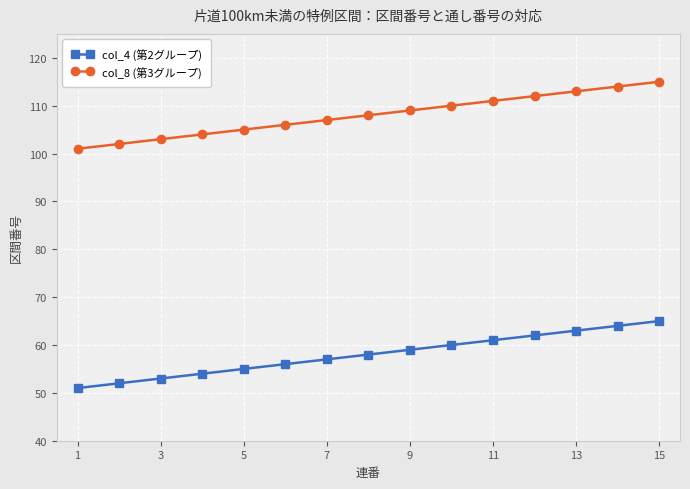

What is the value of the col_8 (第3グループ) point at the 1st from the left?

101